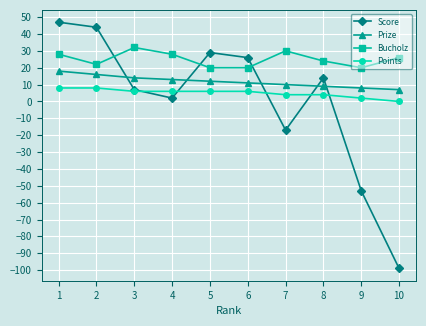

True or false: Prize and Bucholz intersect in this chart.

False